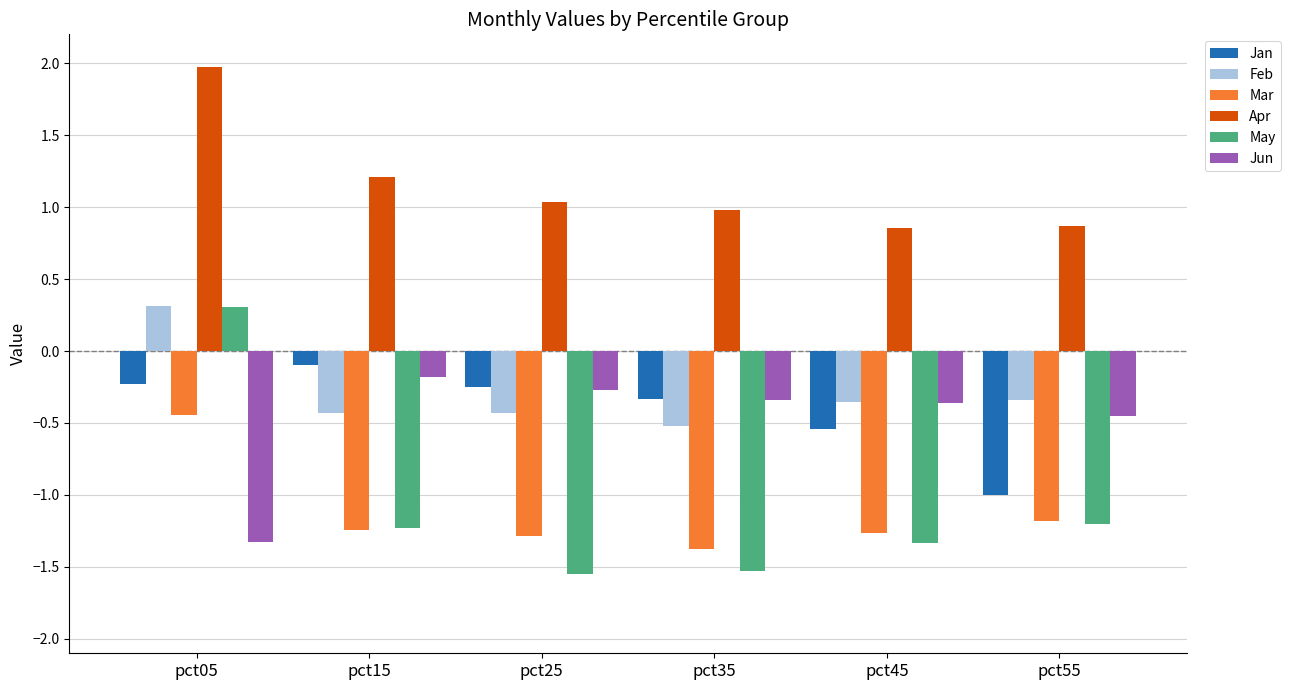

Which series has the largest total across all categories?

Apr